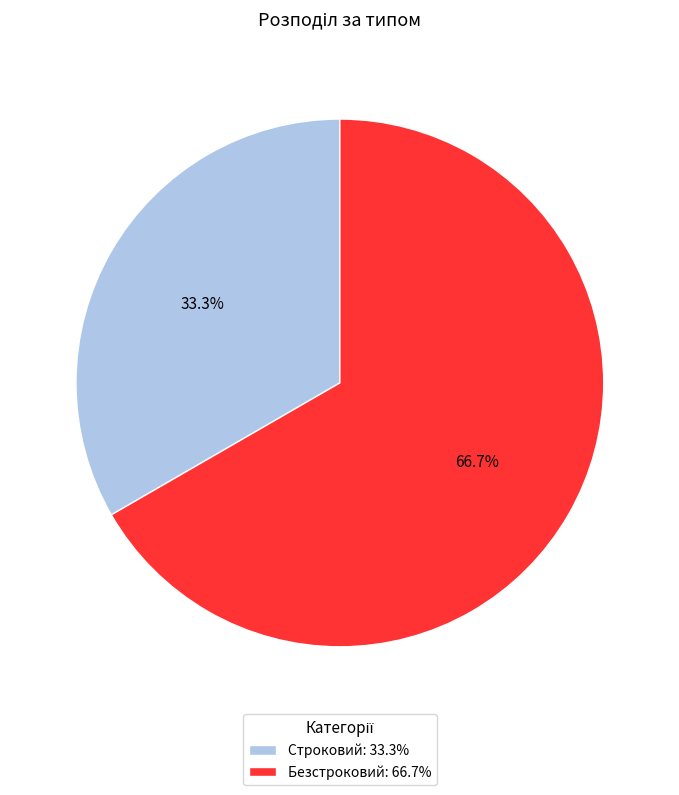

Does Строковий account for over 50% of the chart?

No